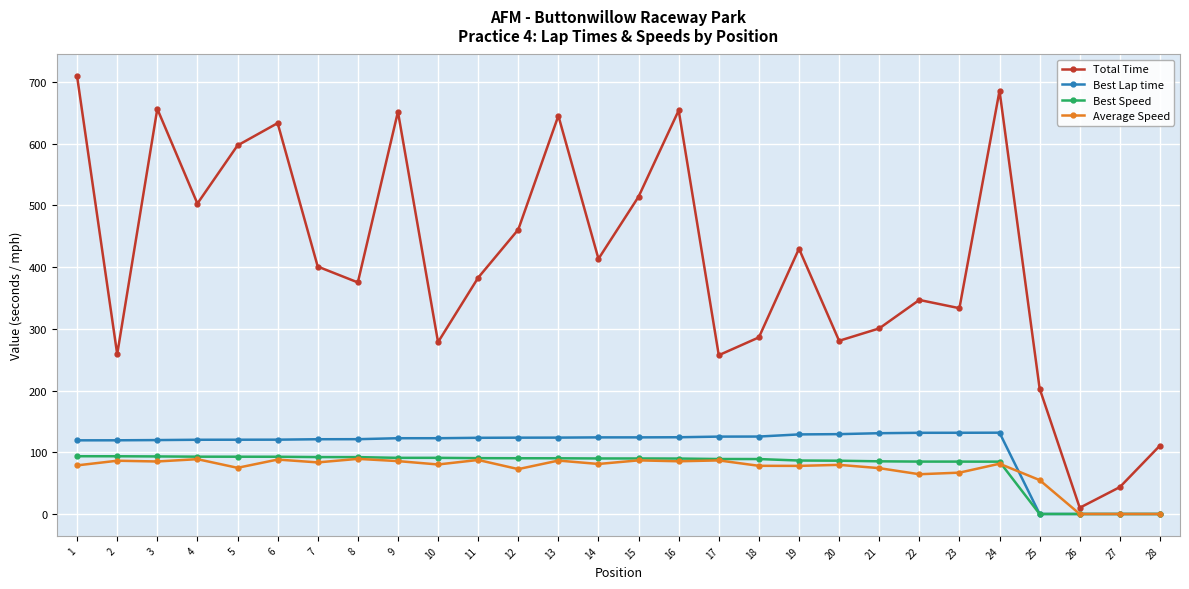

What is the approximate value of Total Time at 22?

346.7